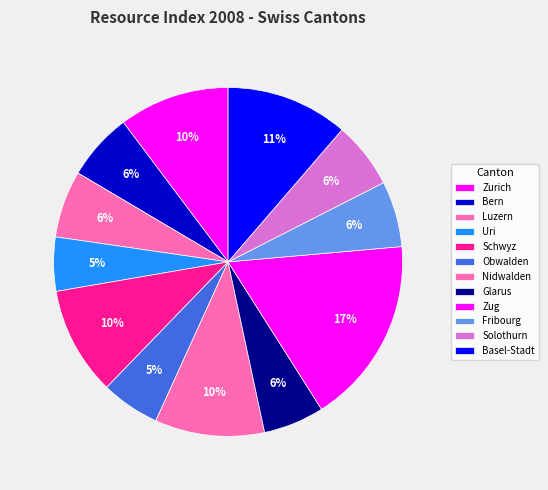

Which category has the smallest portion of the pie?

Uri